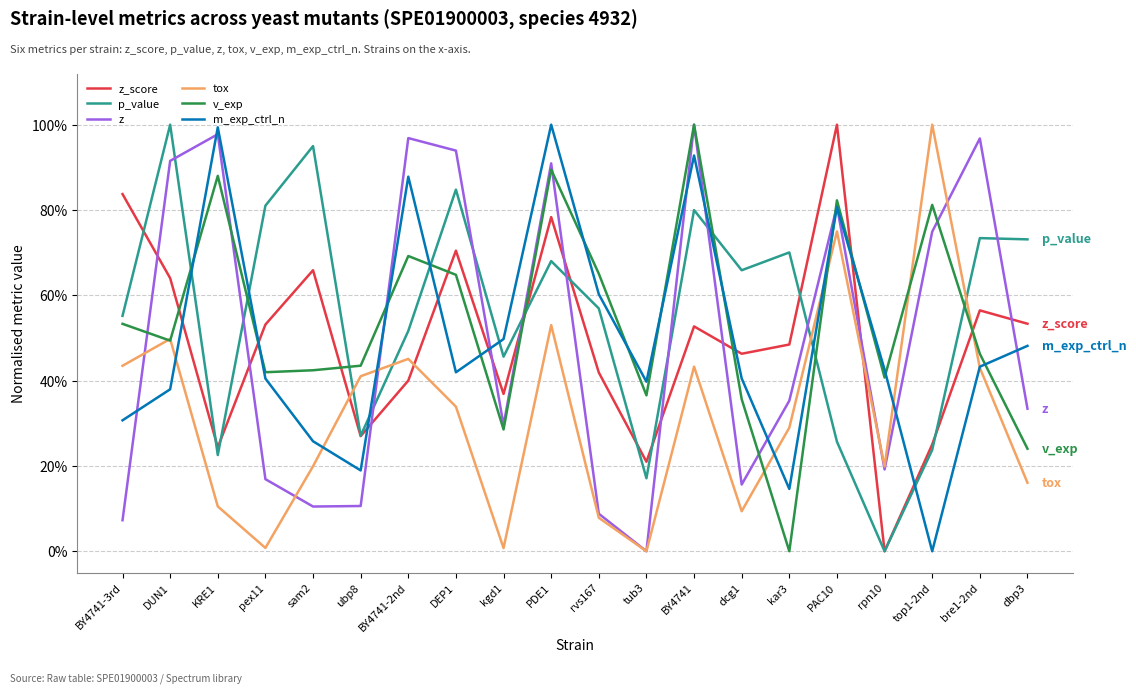

List the labels in order of p_value value, smallest first.

rpn10, tub3, KRE1, top1-2nd, PAC10, ubp8, kgd1, BY4741-2nd, BY4741-3rd, rvs167, dcg1, PDE1, kar3, dbp3, bre1-2nd, BY4741, pex11, DEP1, sam2, DUN1